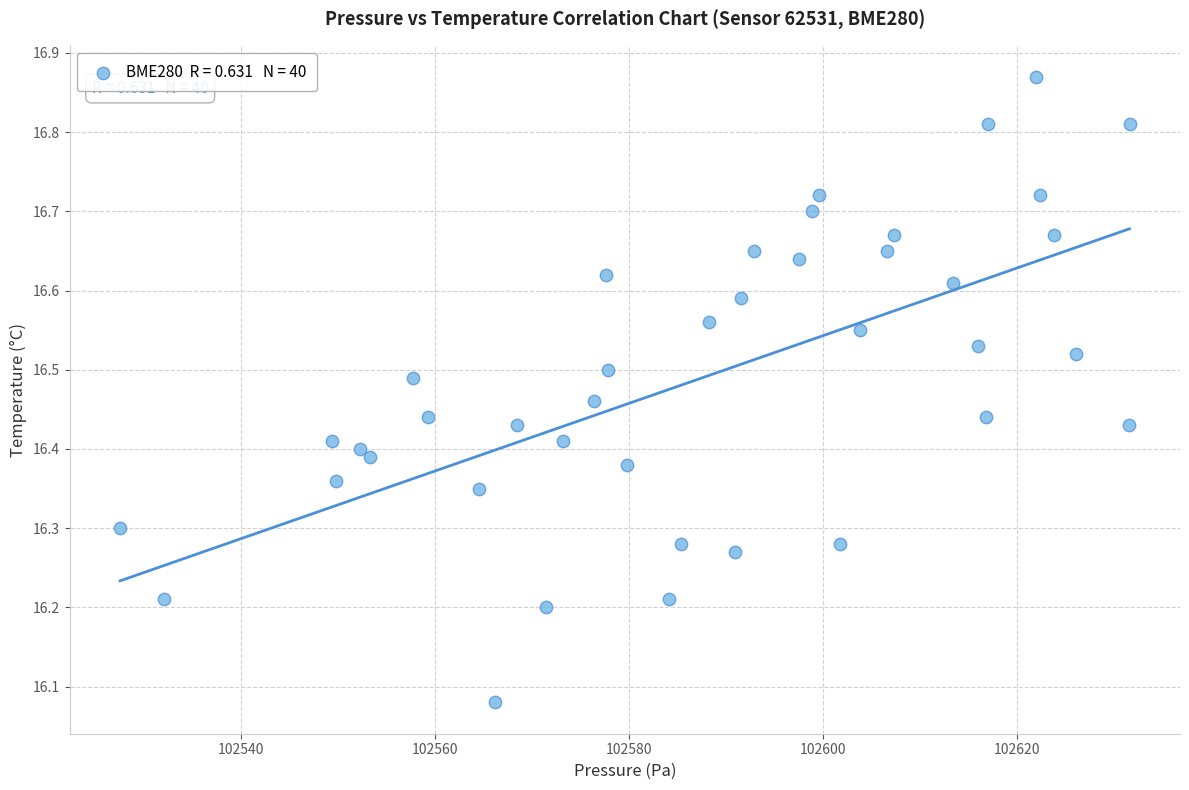

What is the range of Y values (max minus min)?

0.8